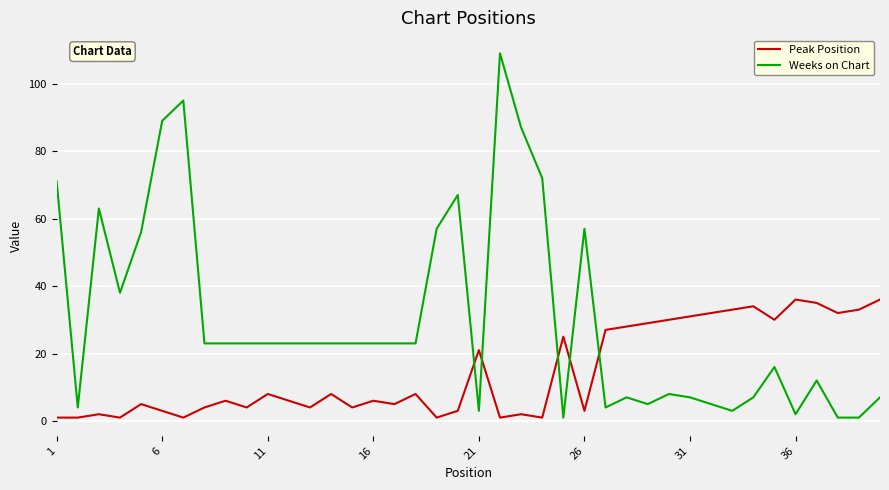

What is the maximum value shown in the chart?

109